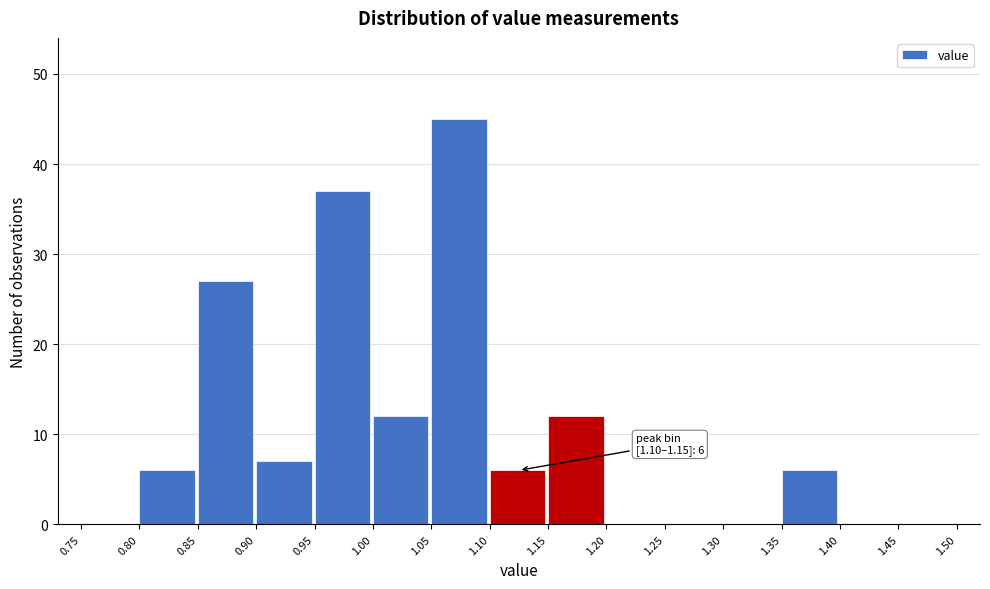

Which range on the x-axis has the tallest bar?

1.05 to 1.10